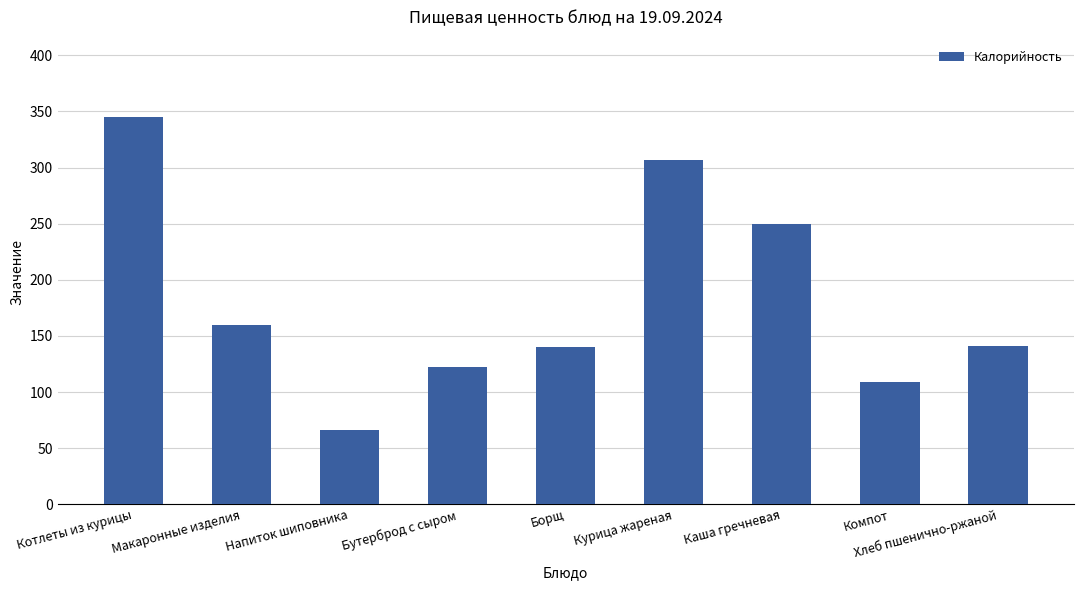

Between Борщ and Макаронные изделия, which is larger?

Макаронные изделия